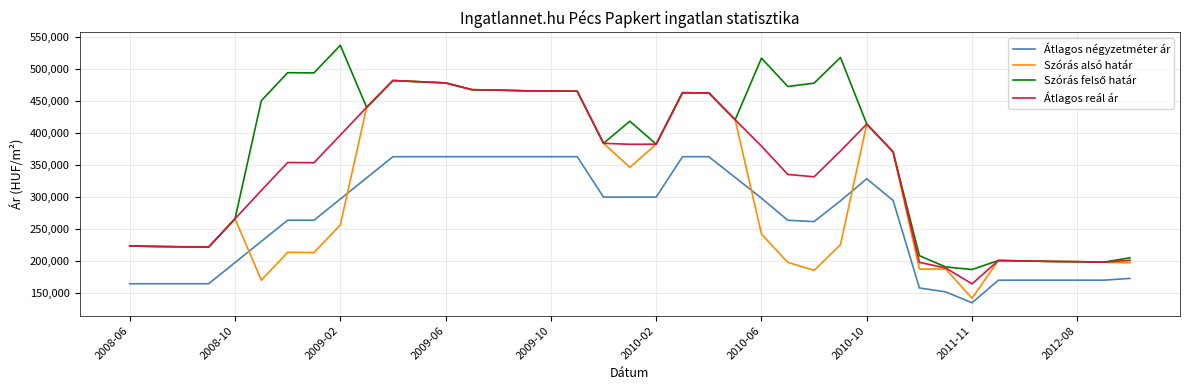

What is the smallest value displayed?

134148